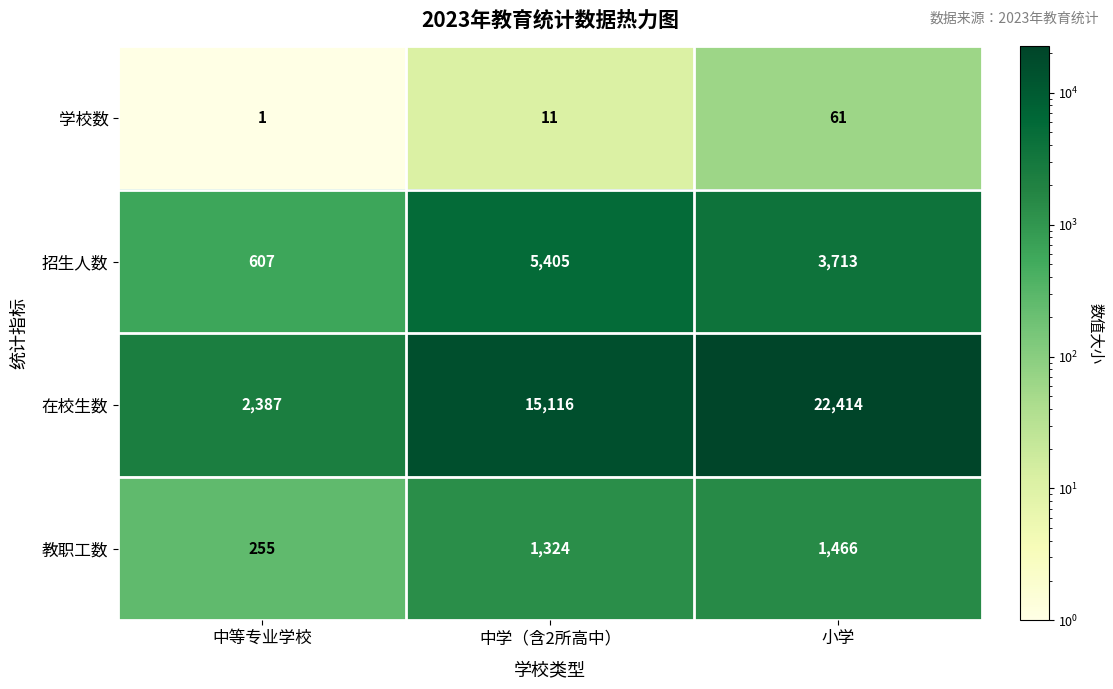

What is the sum of all 在校生数 values?

39917